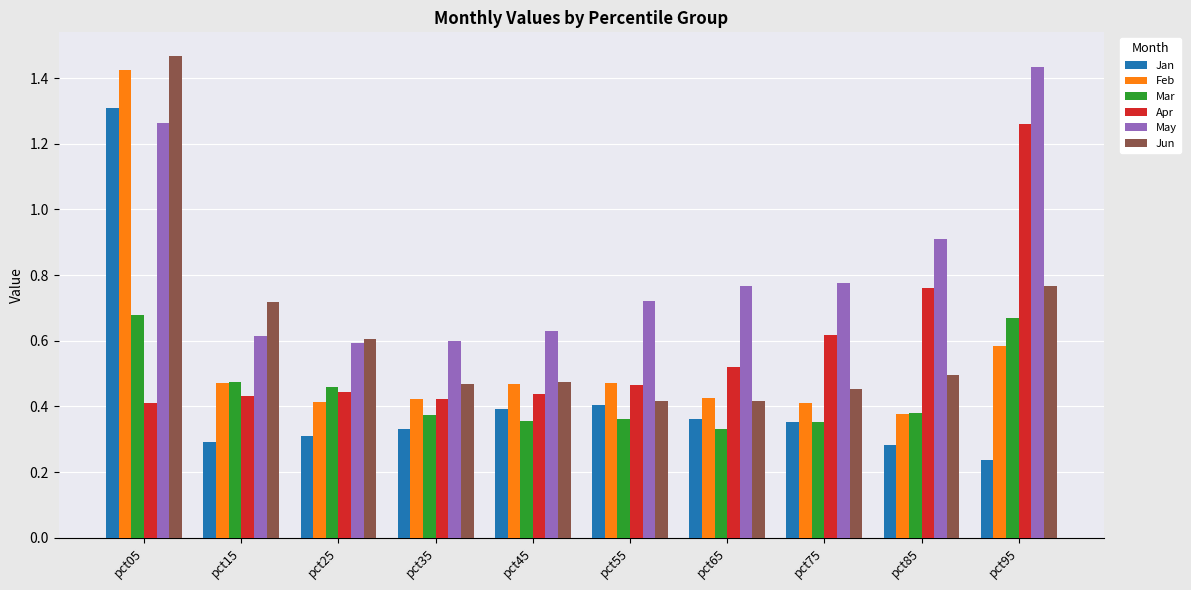

How many Jan values are between 0 and 1?

9